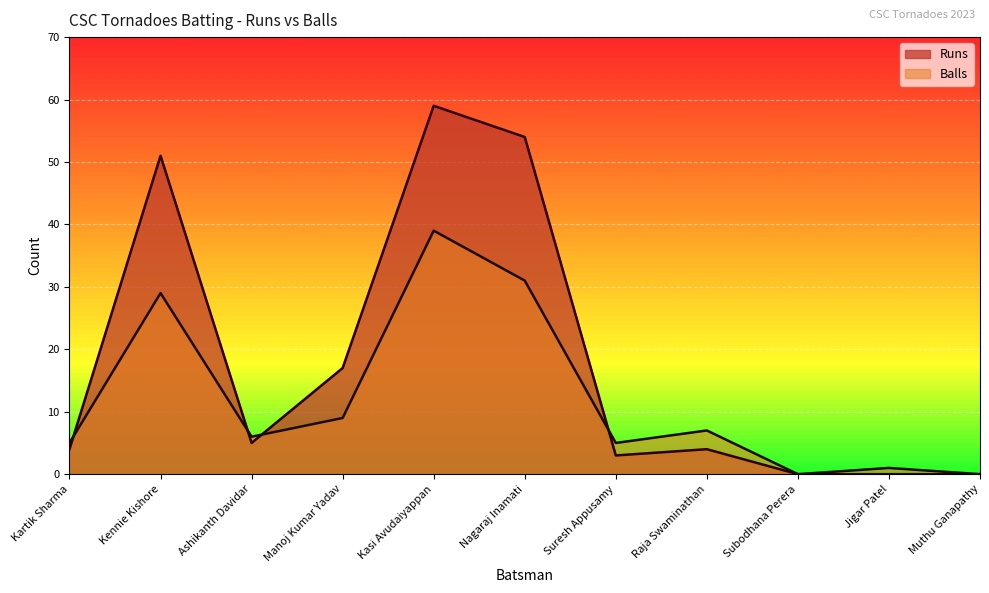

Reading left to right, what are all the values shown in this chart?

Runs: Kartik Sharma=4	Kennie Kishore=51	Ashikanth Davidar=5	Manoj Kumar Yadav=17	Kasi Avudaiyappan=59	Nagaraj Inamati=54	Suresh Appusamy=3	Raja Swaminathan=4	Subodhana Perera=0	Jigar Patel=0	Muthu Ganapathy=0
Balls: Kartik Sharma=5	Kennie Kishore=29	Ashikanth Davidar=6	Manoj Kumar Yadav=9	Kasi Avudaiyappan=39	Nagaraj Inamati=31	Suresh Appusamy=5	Raja Swaminathan=7	Subodhana Perera=0	Jigar Patel=1	Muthu Ganapathy=0